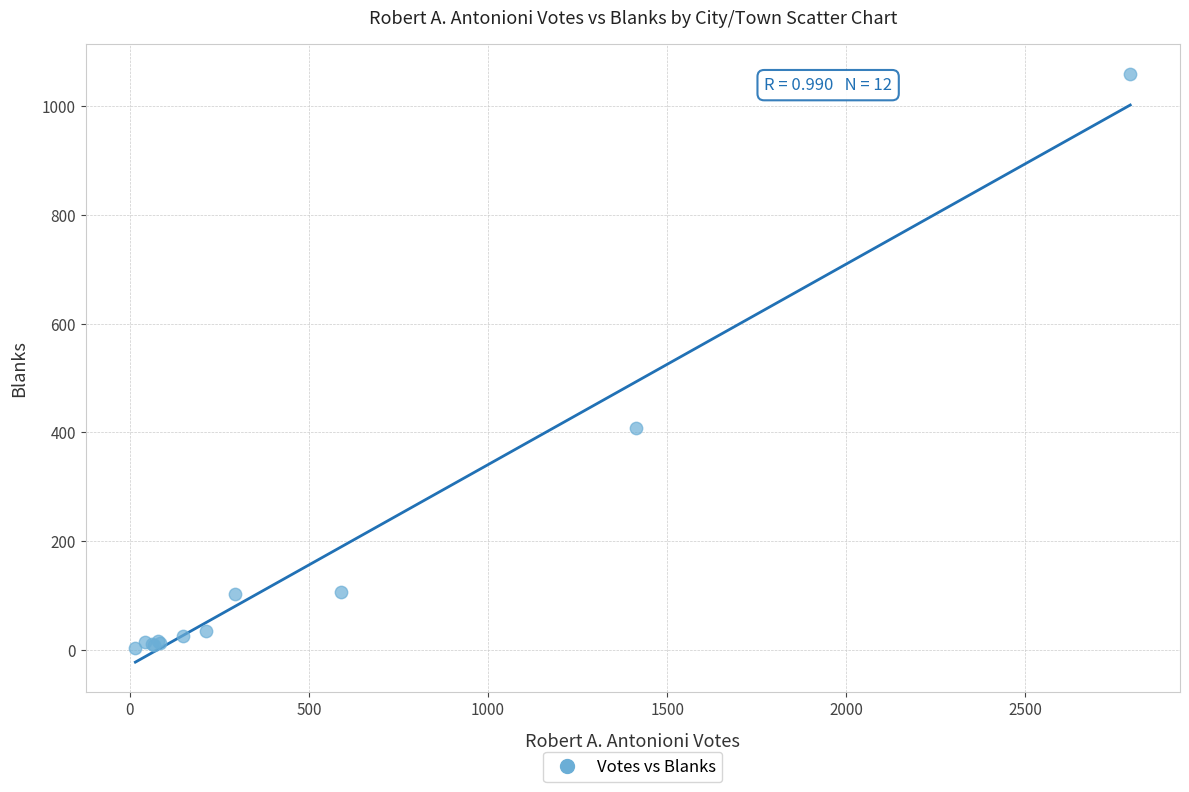

What Y value in the scatter plot is closest to 532?

408